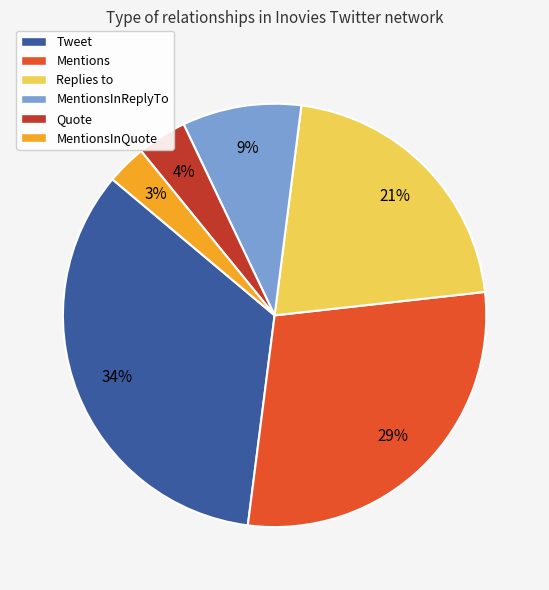

To the nearest percent, what is the average slice percentage?

17%